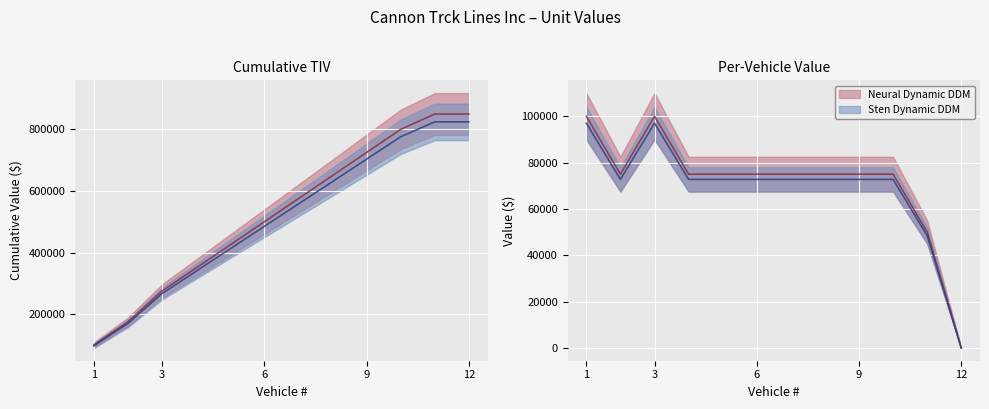

What is the value of the Cumulative Value point at the 4th from the left?

350000